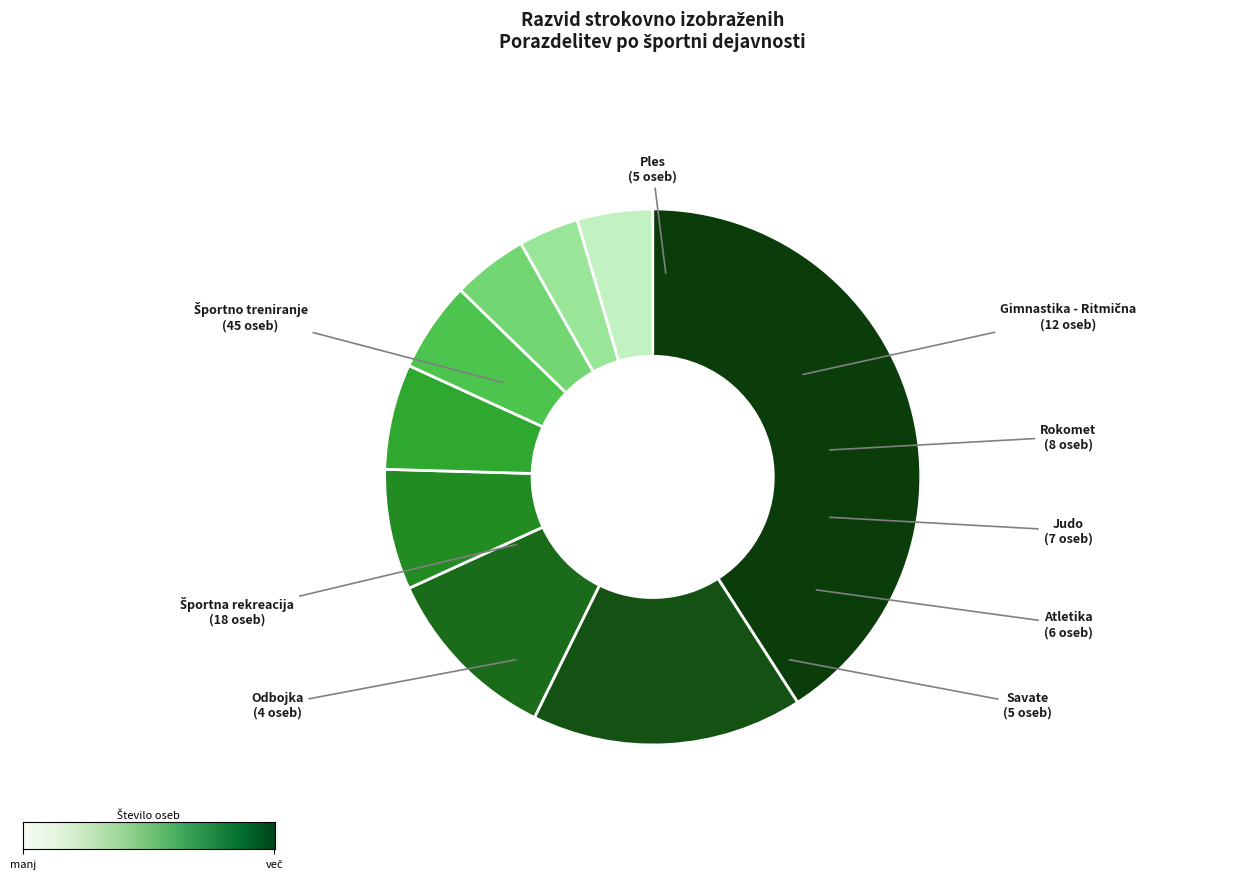

Which category has the smallest portion of the pie?

Odbojka